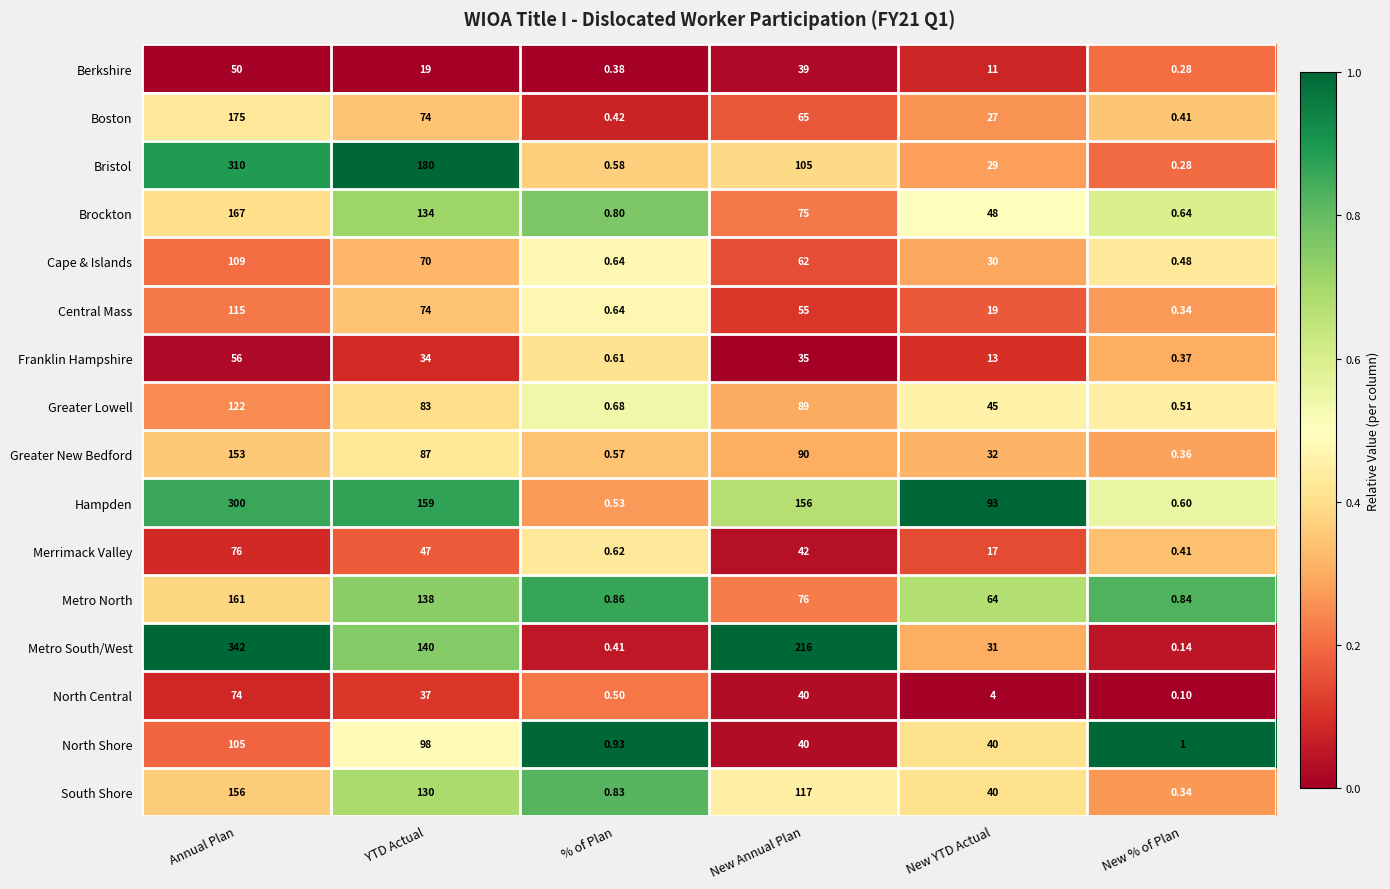

What is the total value across all series at YTD Actual?

1504.0